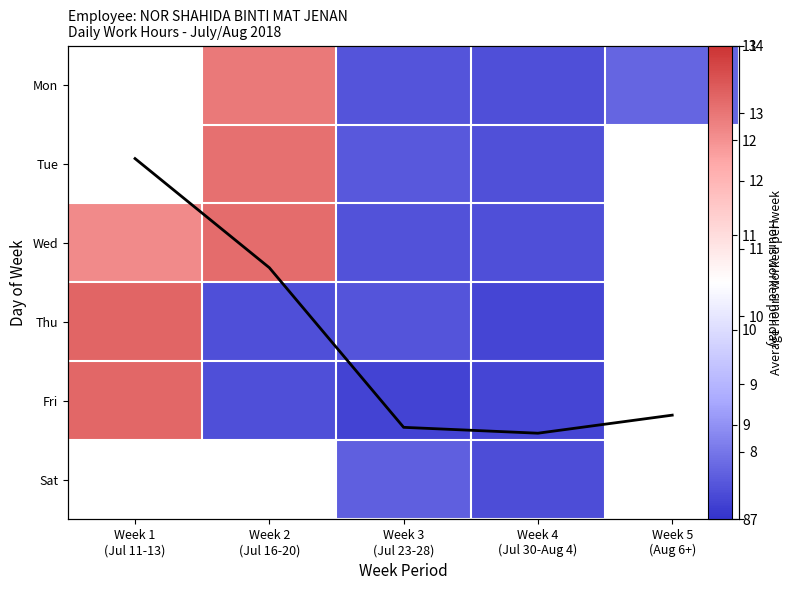

Which series has the largest range (max minus min)?

Thu